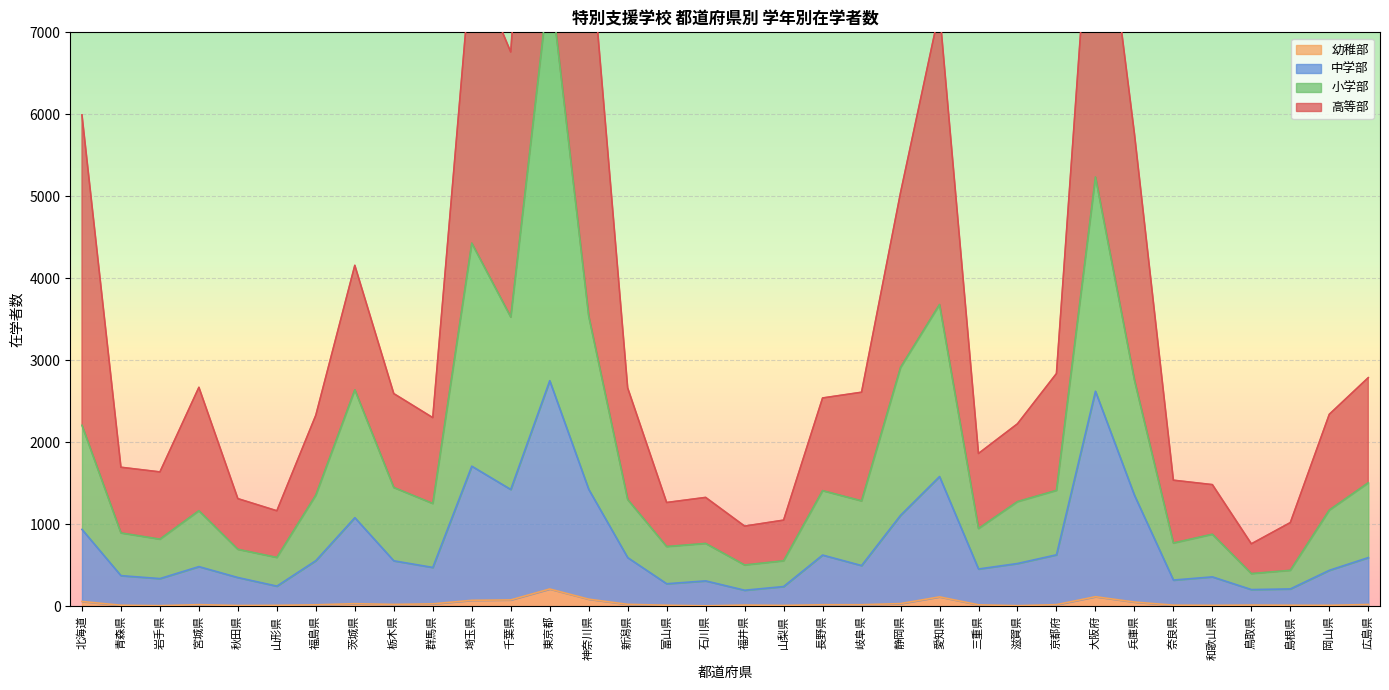

True or false: 小学部 and 中学部 intersect in this chart.

False